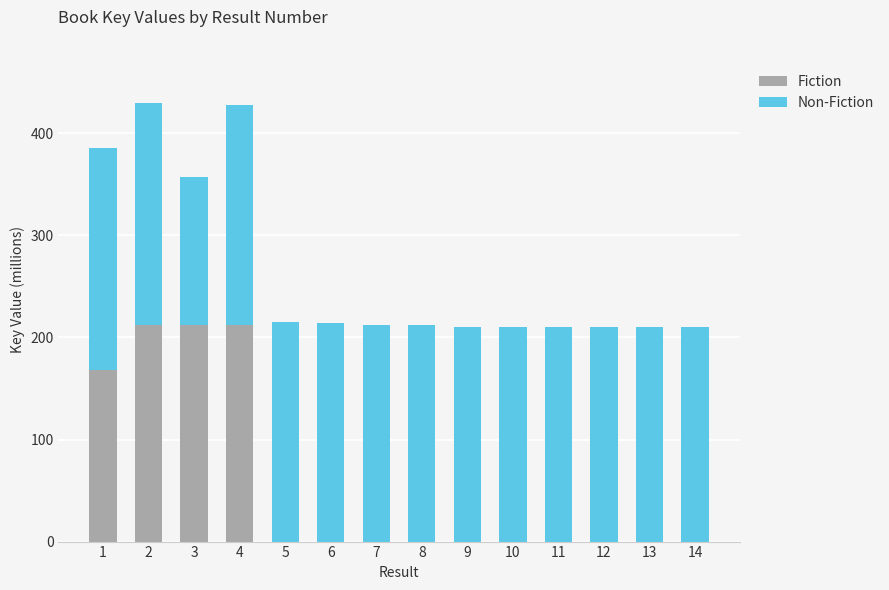

What is the sum of the Fiction values at 3 and 8?

212.7